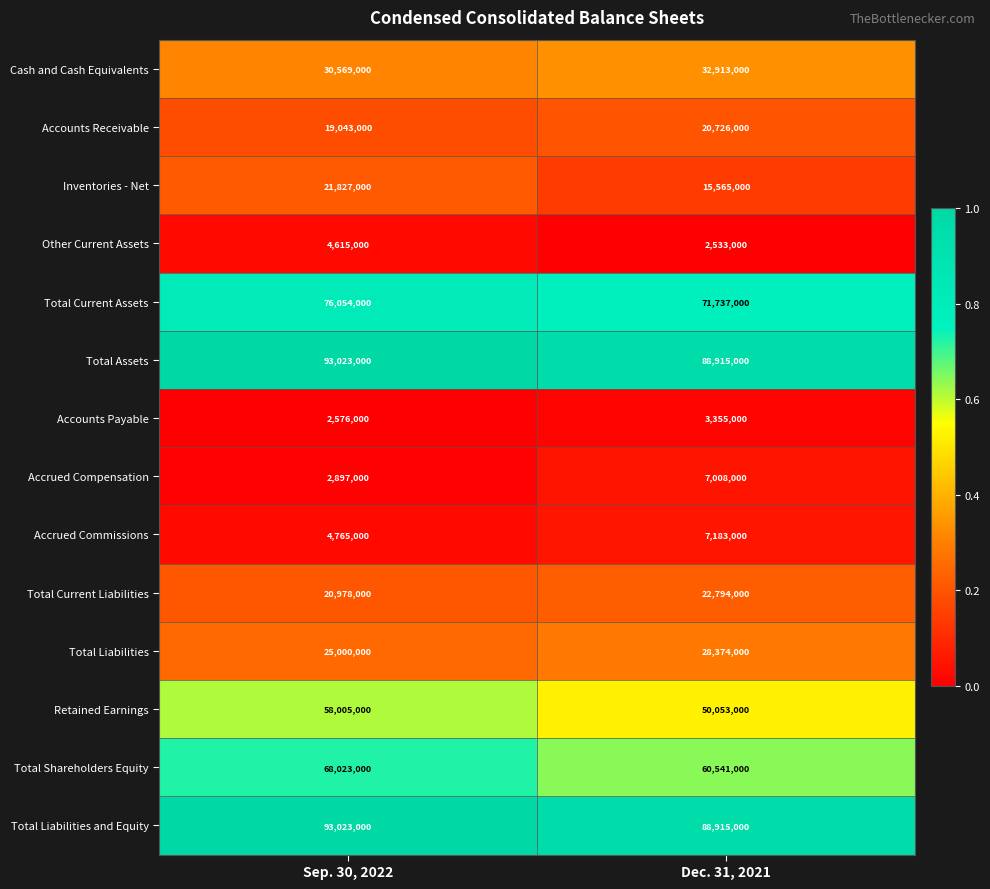

Which label corresponds to the smallest value in the chart?

Dec. 31, 2021